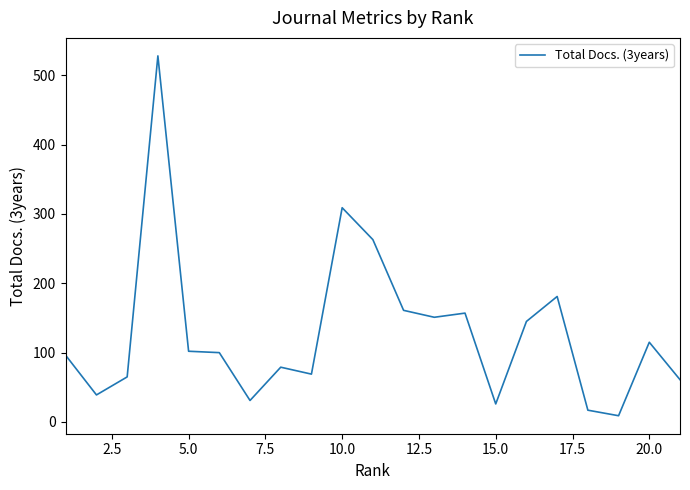

What is the greatest value displayed?

528